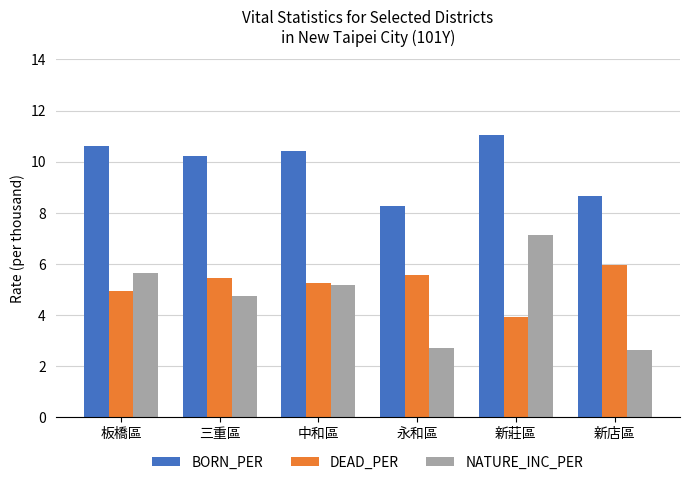

What is the difference between the DEAD_PER values at 永和區 and 板橋區?

0.6